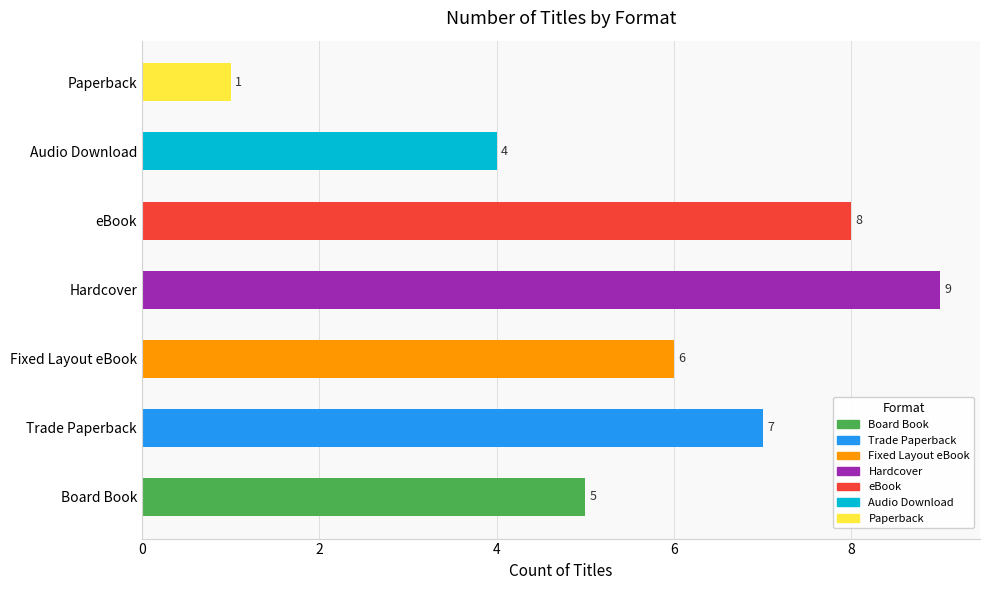

List the labels in order of value, smallest first.

Paperback, Audio Download, Board Book, Fixed Layout eBook, Trade Paperback, eBook, Hardcover